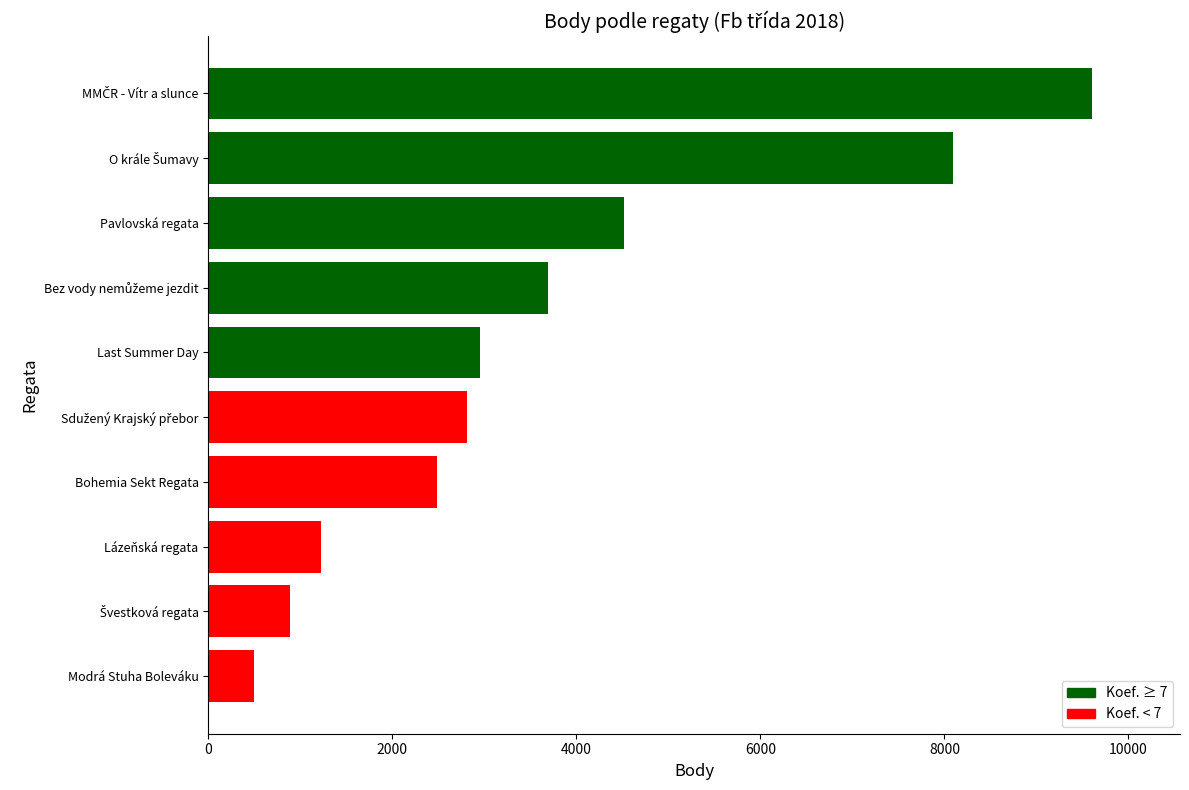

Where is the data nearest to the value 5049?

Pavlovská regata